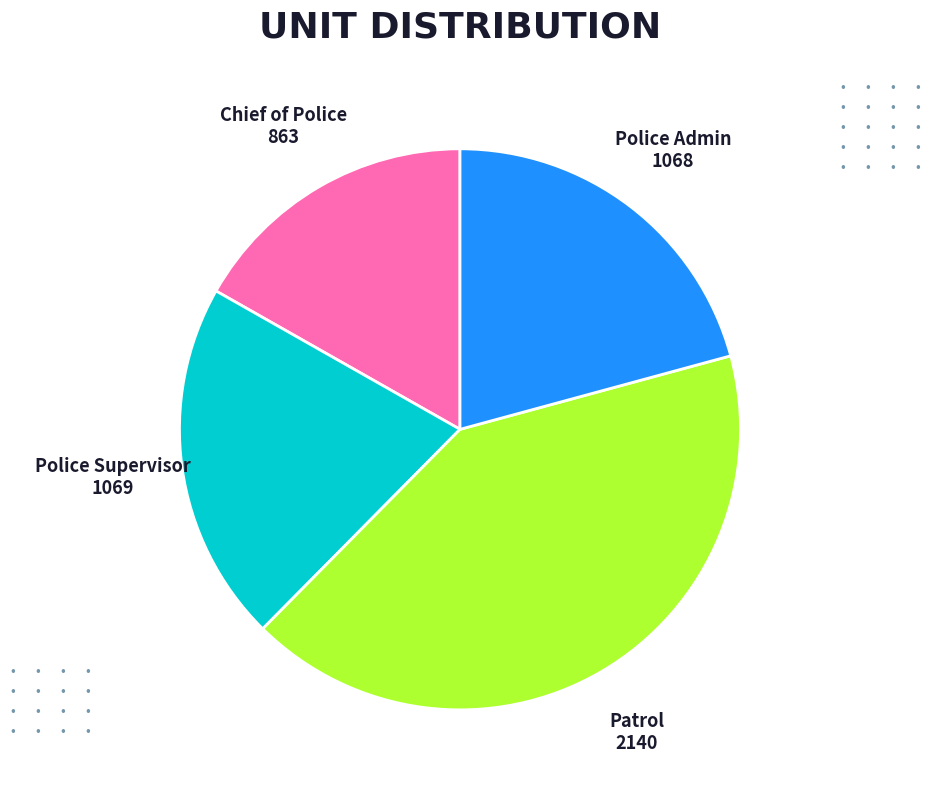

Which slice is the smallest?

Chief of Police